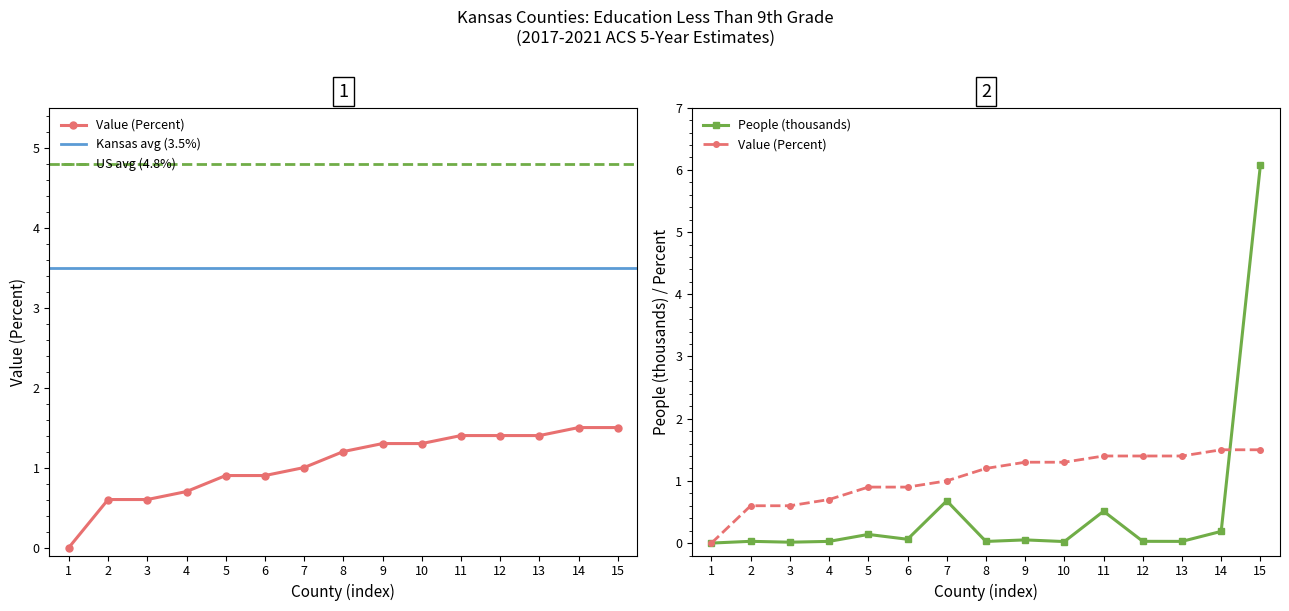

Does the chart have visible grid lines?

No